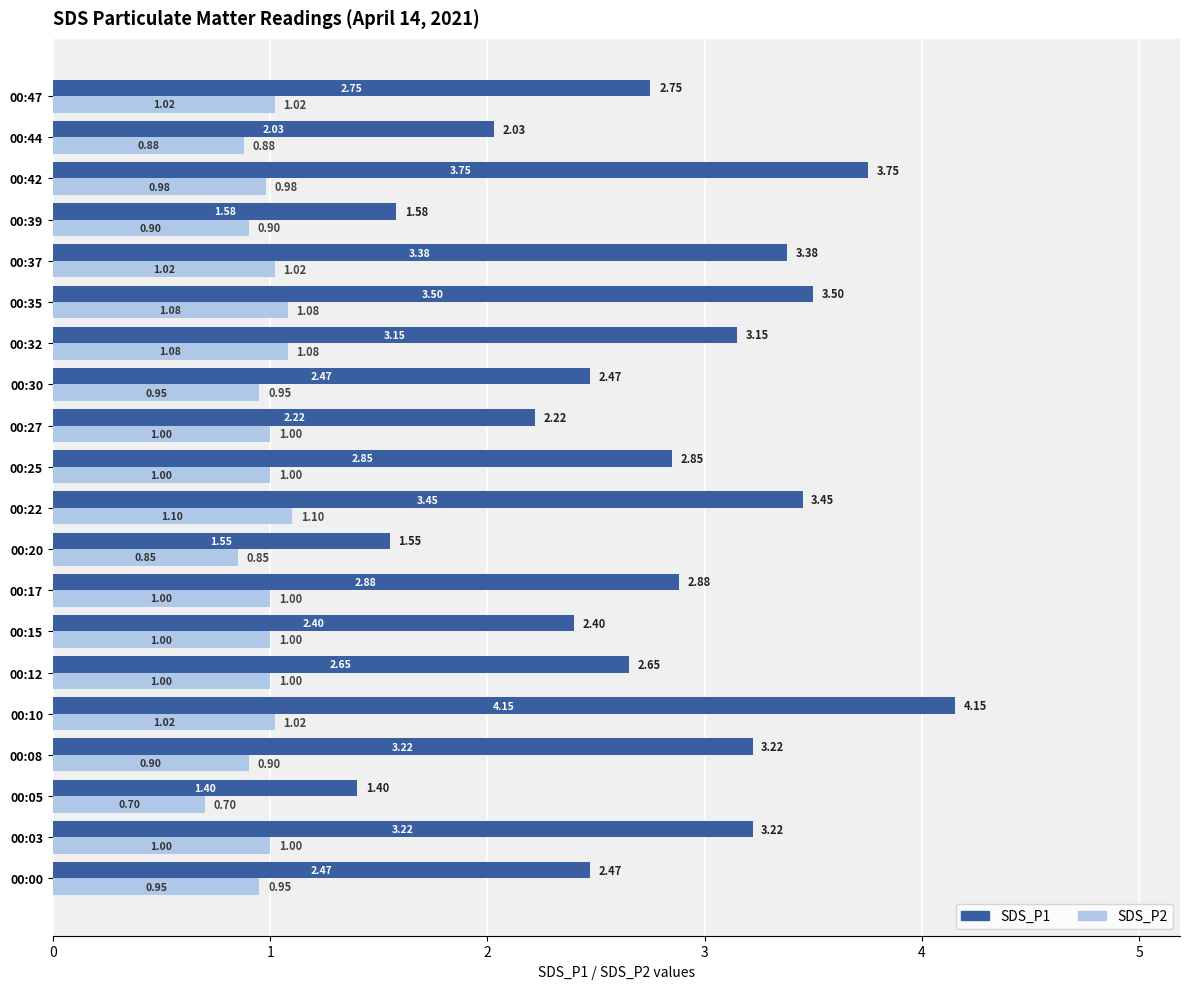

Which series has the largest range (max minus min)?

SDS_P1